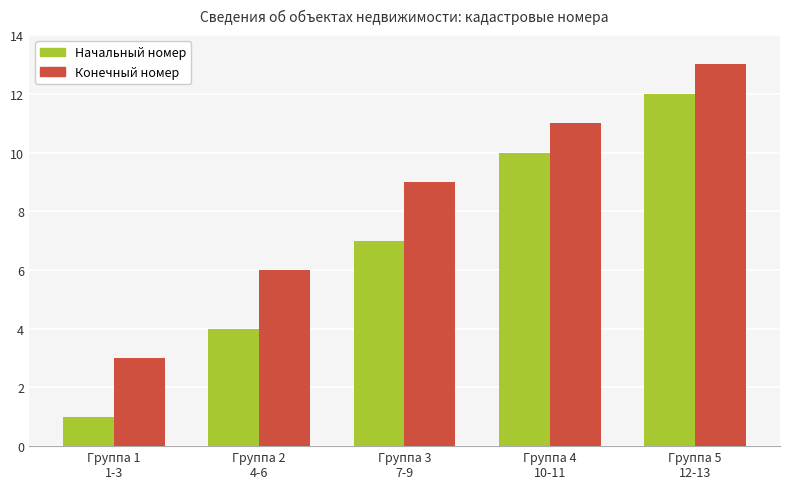

What is the sum of the Конечный номер values at Группа 3
7-9 and Группа 4
10-11?

20